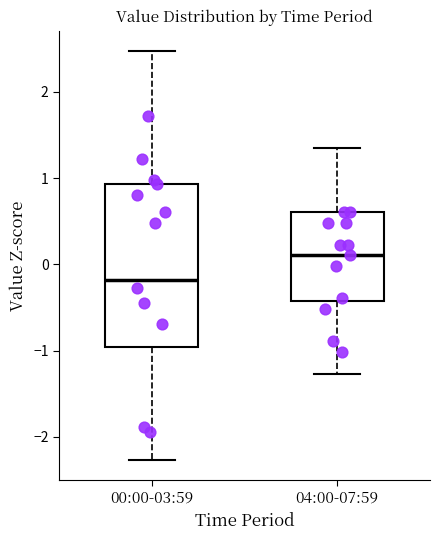

Comparing the boxes themselves (not the whiskers), which one is the tallest?

00:00-03:59